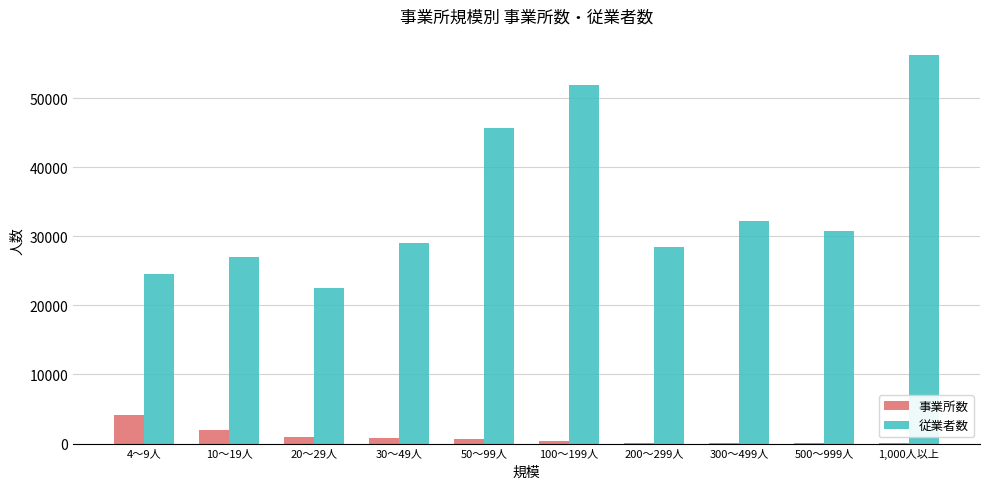

How many groups of bars are there?

10